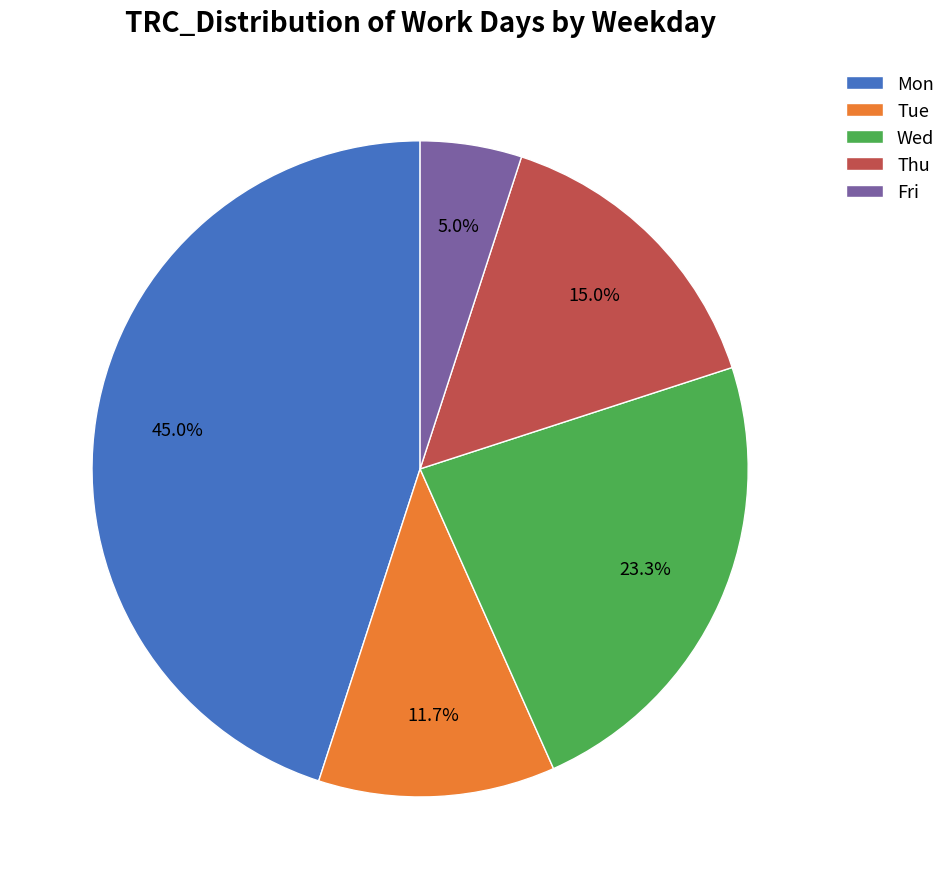

To the nearest percent, what is the average slice percentage?

20%